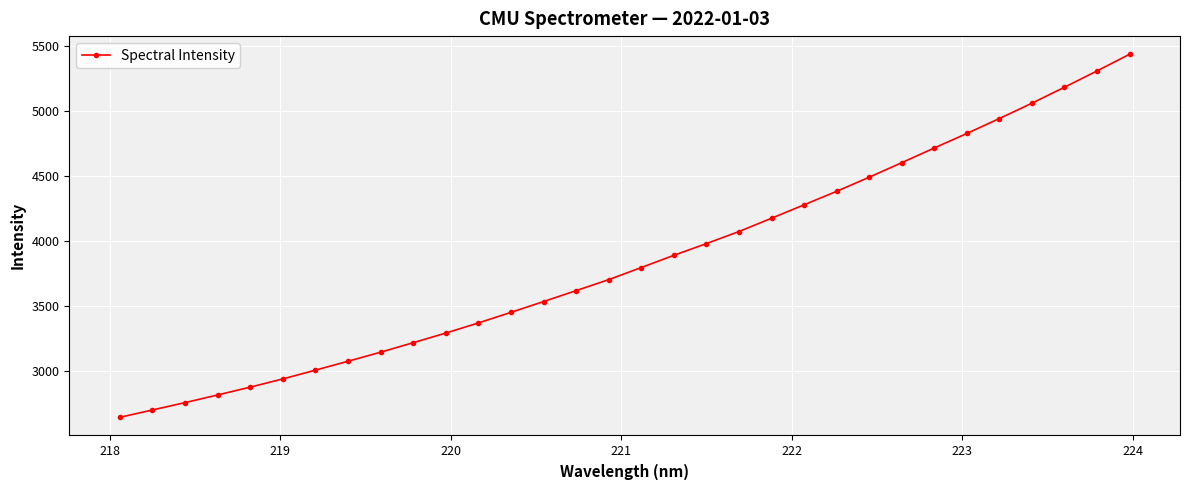

How many series are shown in this chart?

1